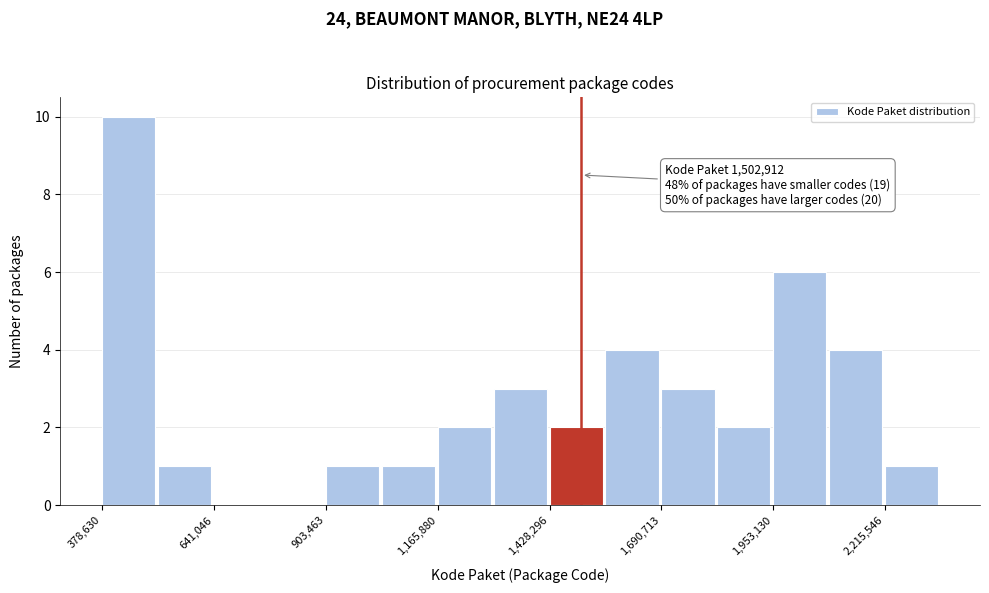

Around what value on the x-axis is the tallest bar? Give the approximate position of its centre, as read against the axis.

450000